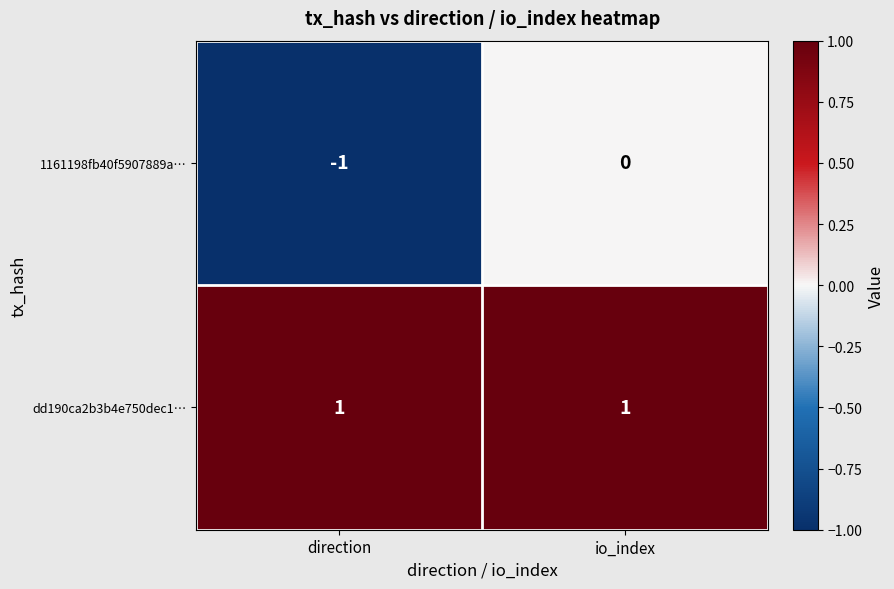

Count the number of data series in this chart.

2